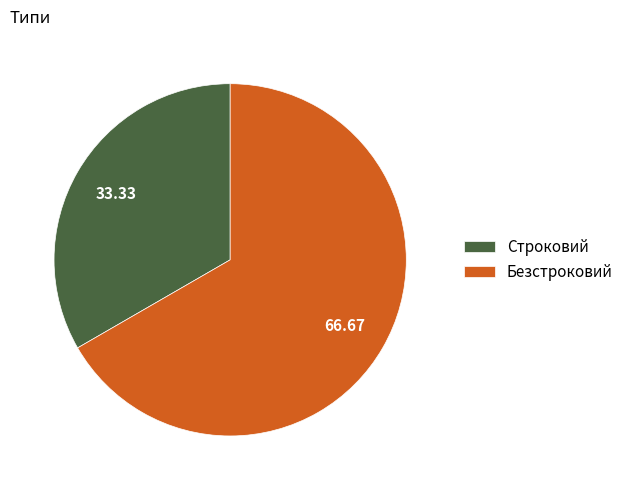

Do Строковий and Безстроковий together represent more than half of the pie?

Yes